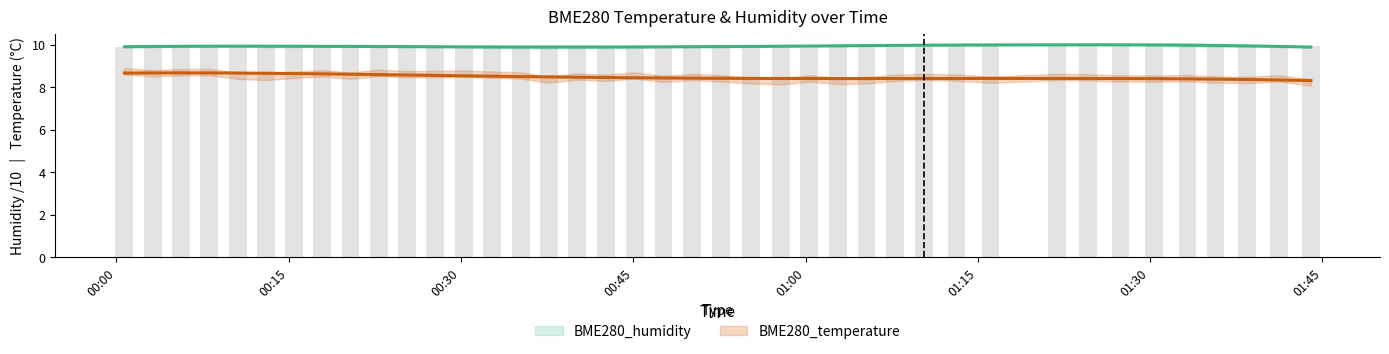

Approximately how many times larger is the value at 2022/05/27 00:45:08 compared to 2022/05/27 00:40:07?

1.0